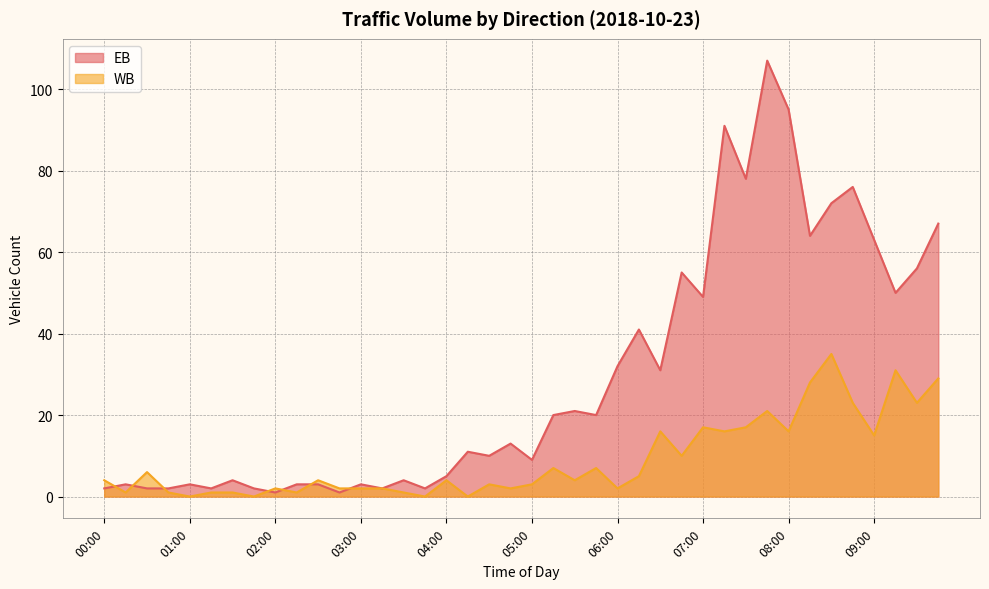

How many categories are shown in the chart?

40